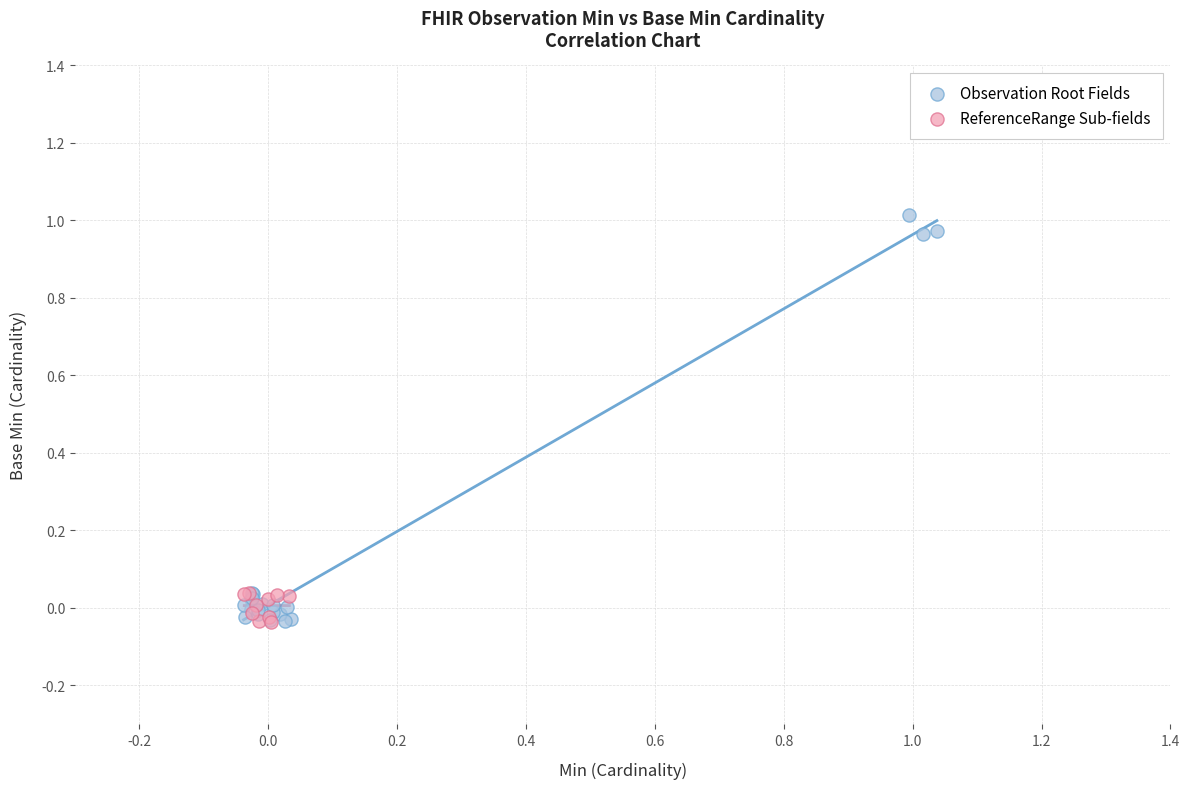

Which series has the largest Y range (max minus min)?

Observation Root Fields